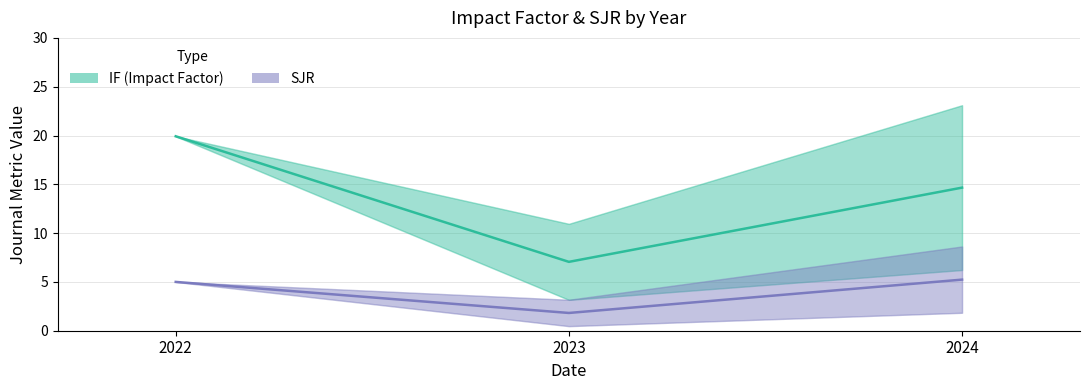

At which category is the sum across all series the highest?

2022